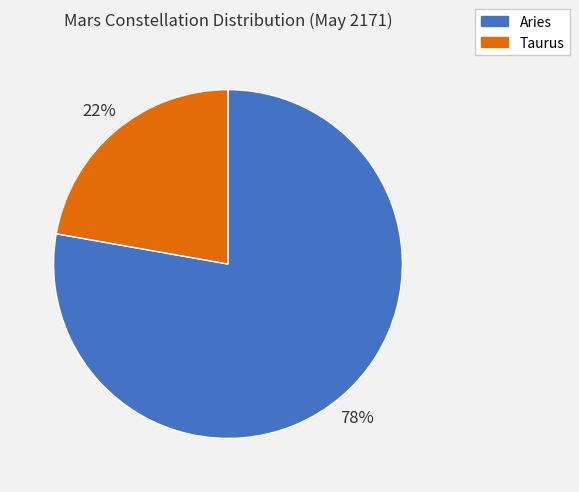

To the nearest percent, what is the difference between the largest and smallest slice percentages?

56%